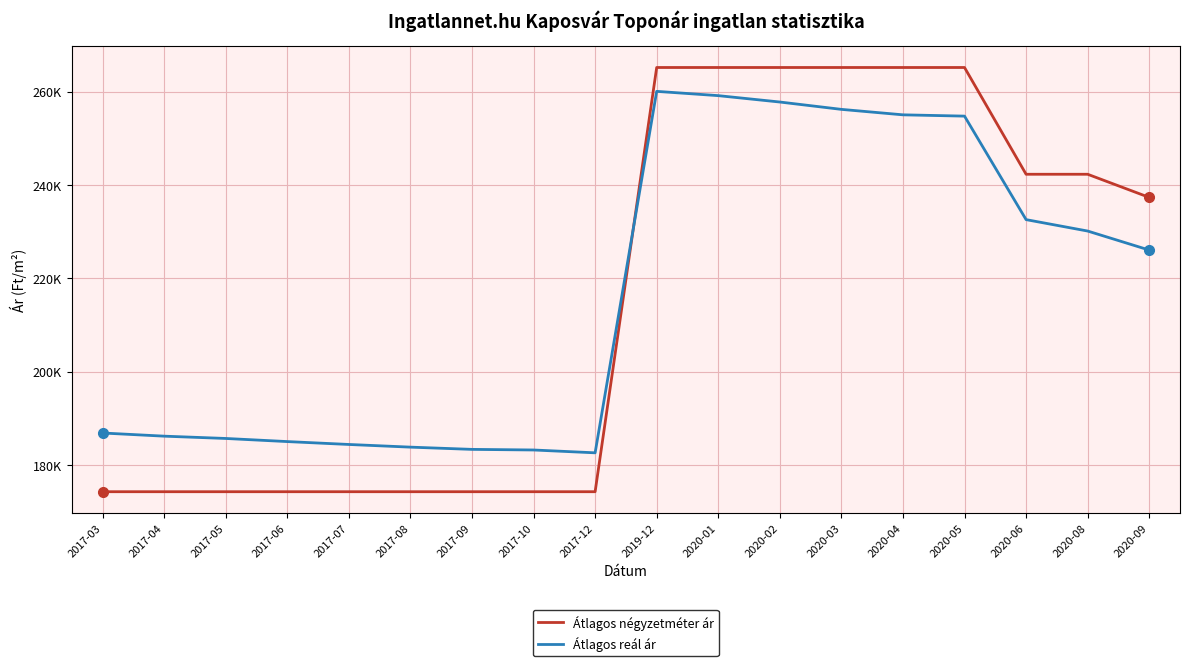

What is the greatest value displayed?

265151